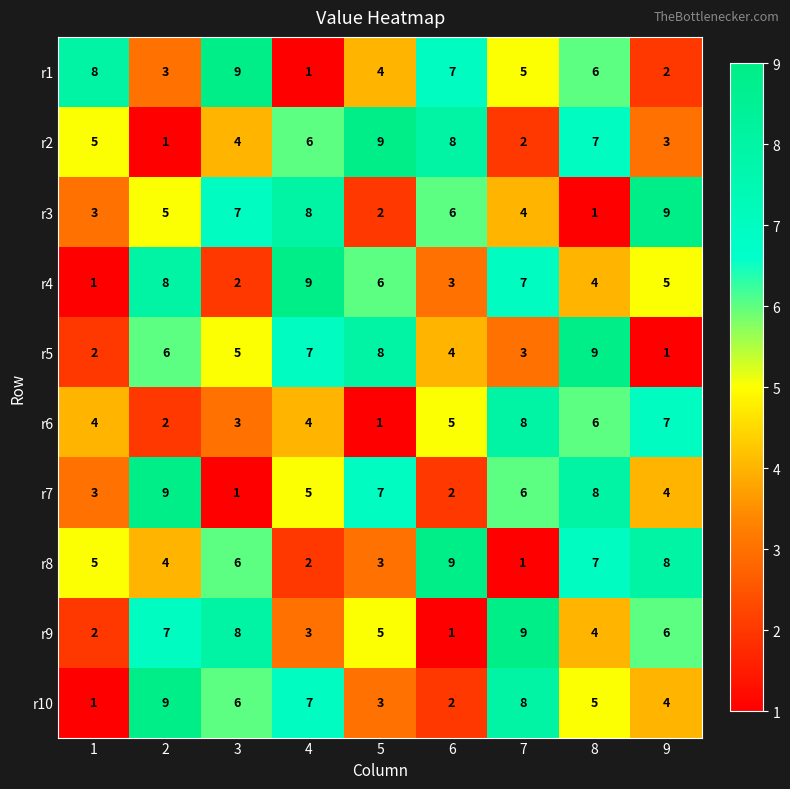

What is the maximum value for r7?

9